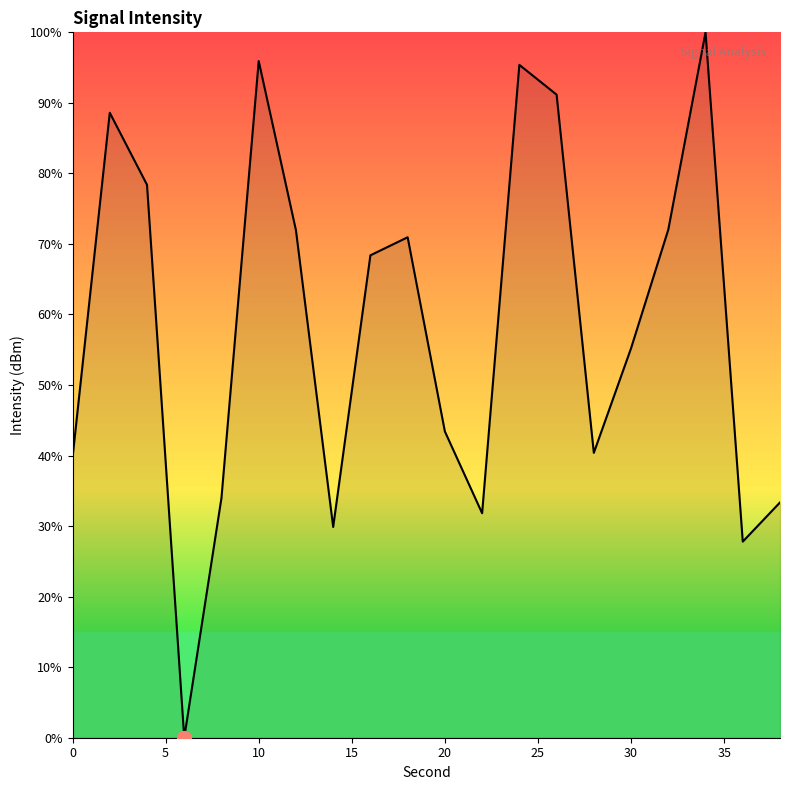

What is the average value?

58.4